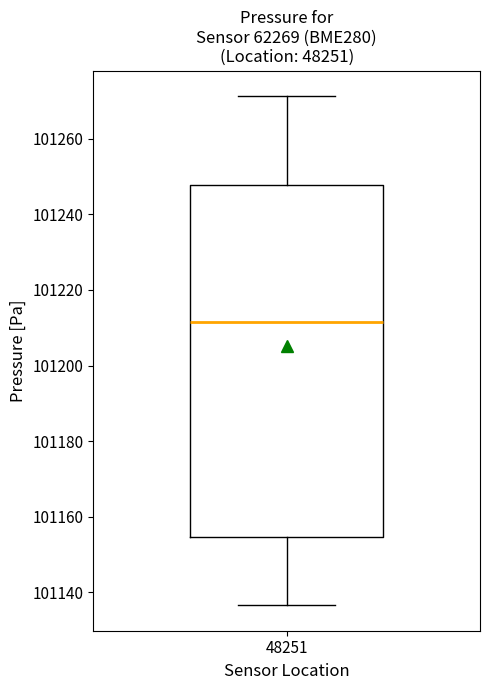

Where is the lower edge of the box at x = 48251 on the y-axis? The values are not printed on the chart, so give them approximately, as read against the axis.

101154